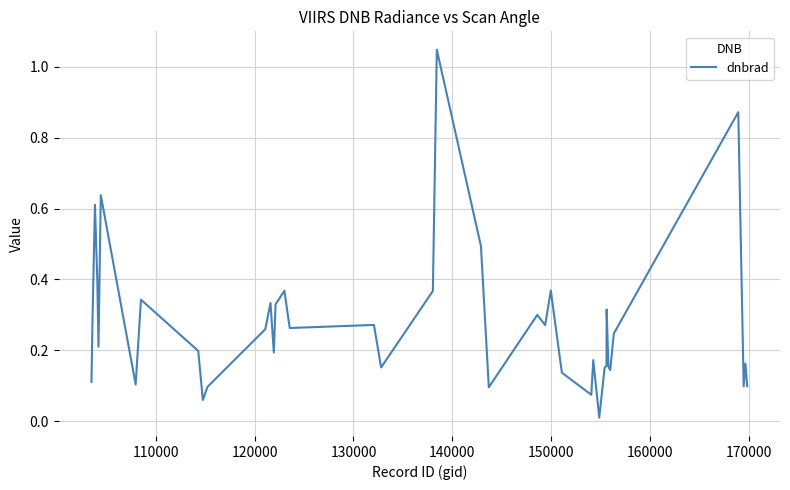

How many lines are shown in the chart?

1